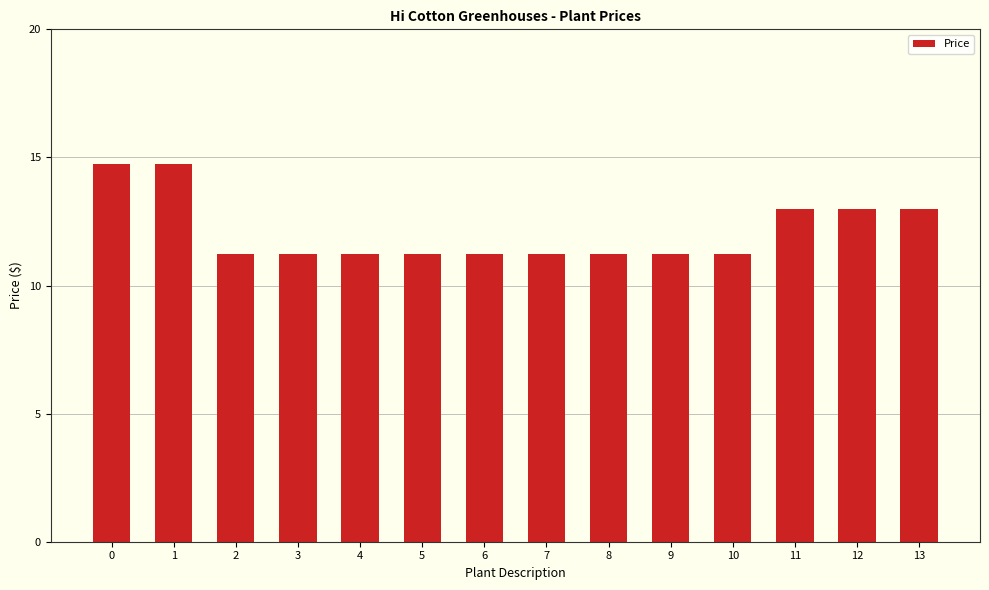

Are the bars horizontal?

No